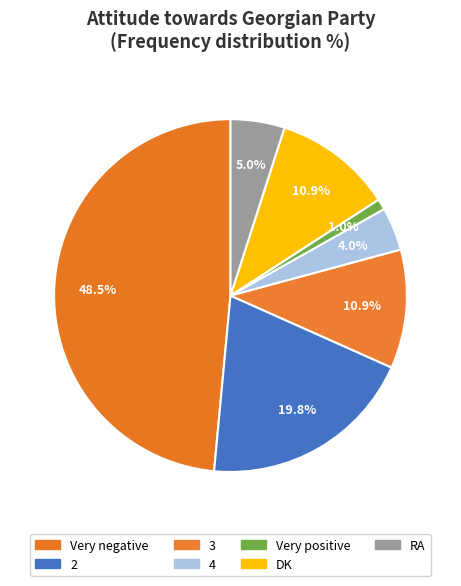

Between 4 and Very negative, which is larger?

Very negative